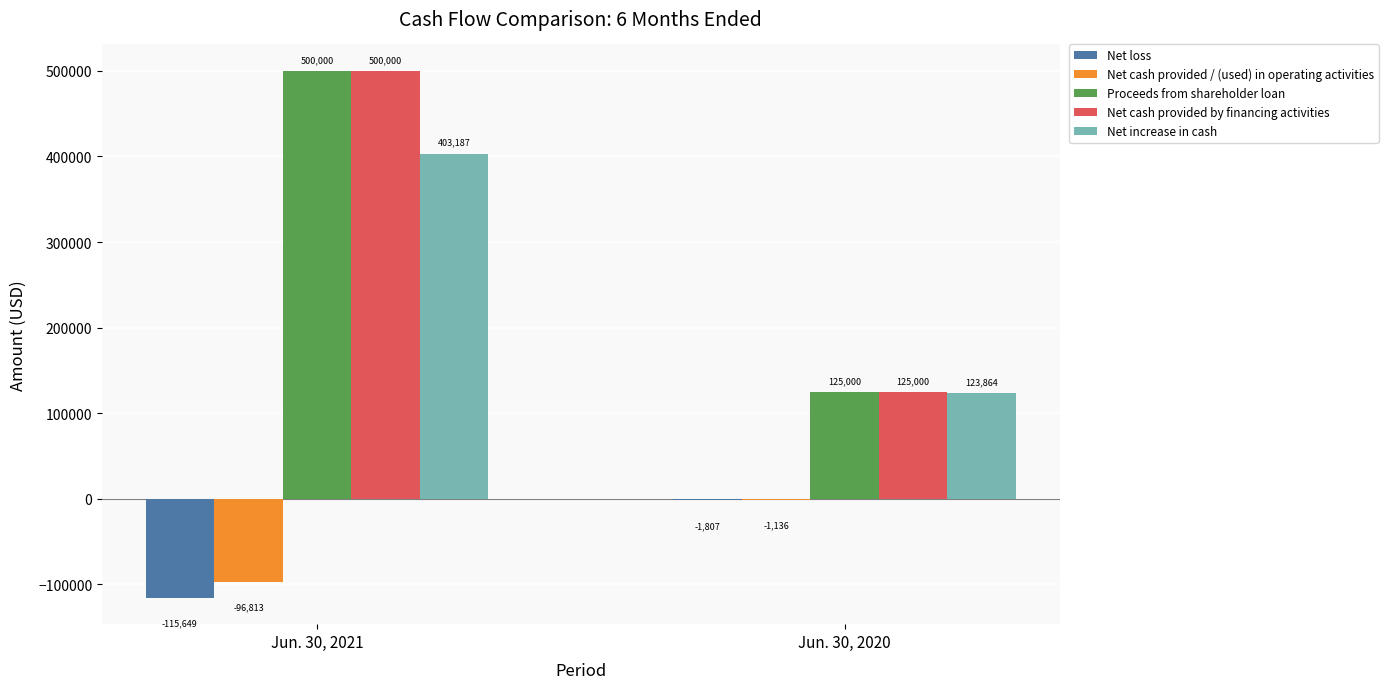

Which category has the highest value in the Proceeds from shareholder loan series?

Jun. 30, 2021